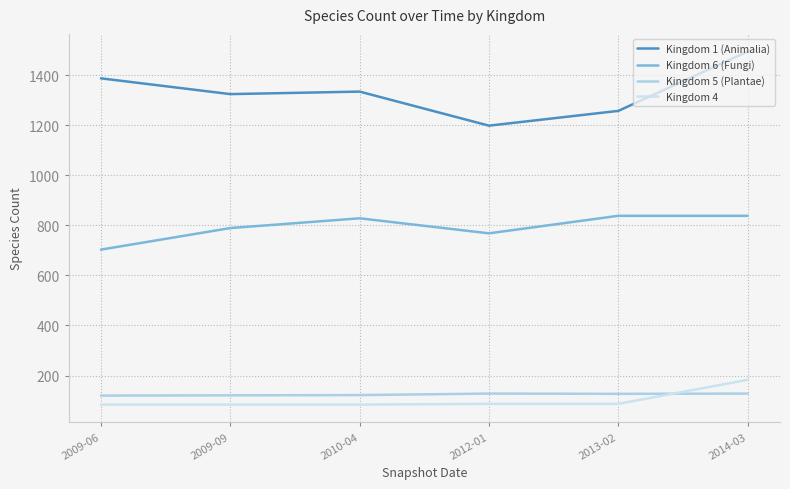

Count the number of categories in the chart.

6